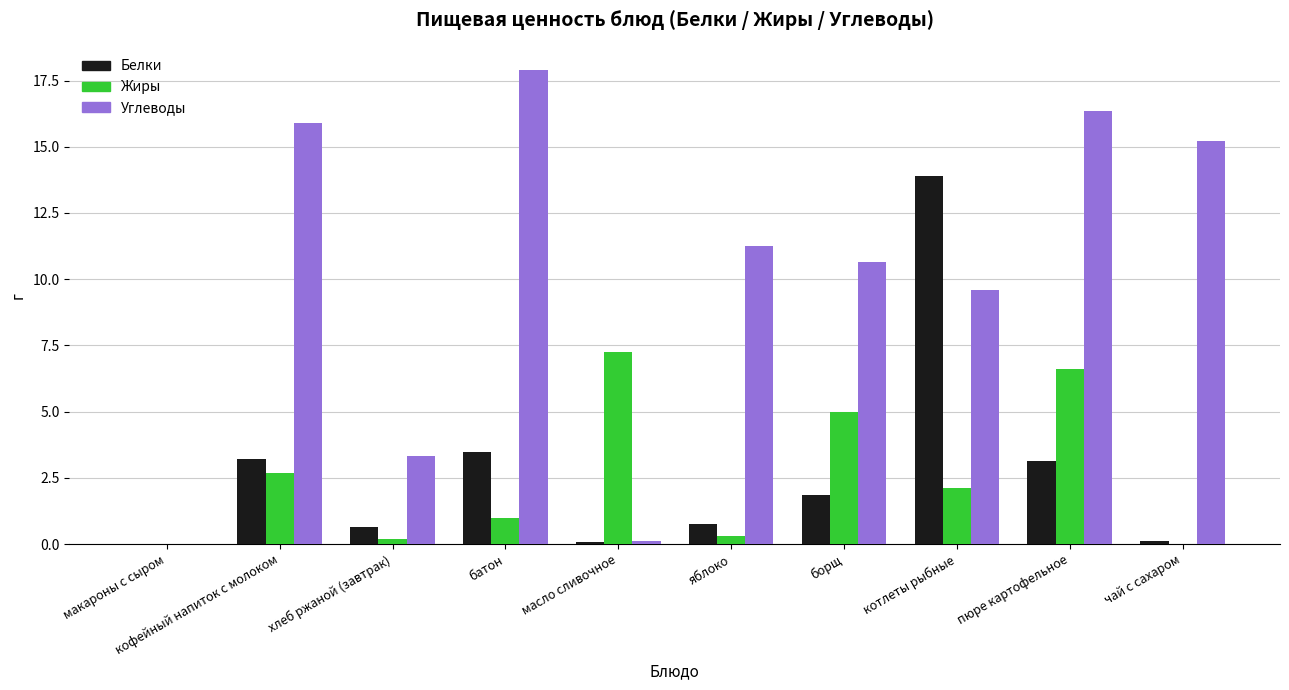

What is the total value across all series at котлеты рыбные?

25.6